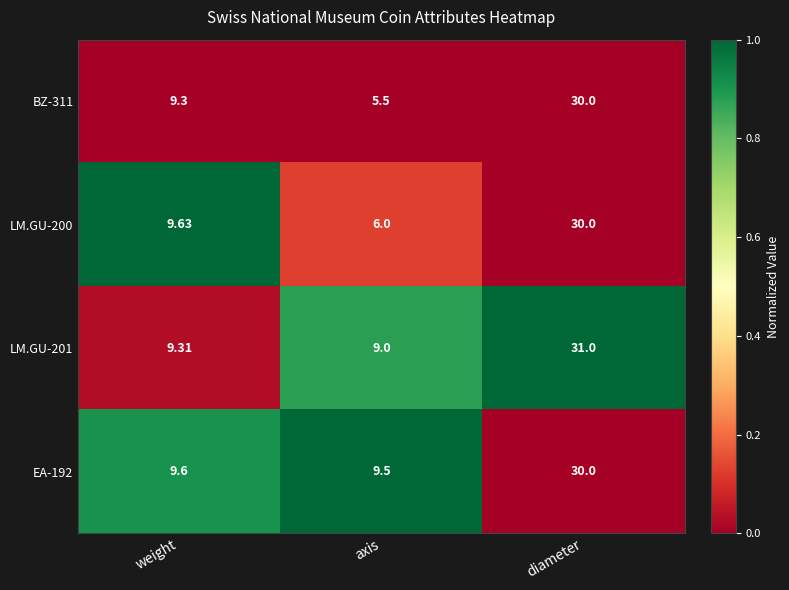

How many series are shown in this chart?

4